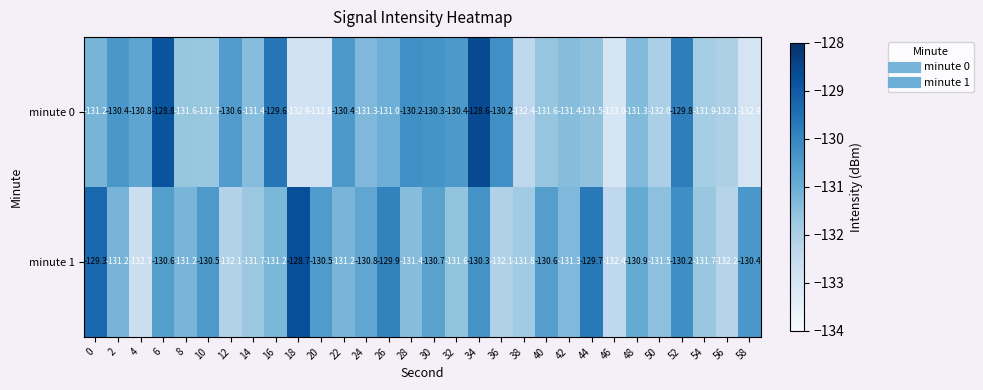

True or false: minute 1 has a value of -129.3 at 0.

True